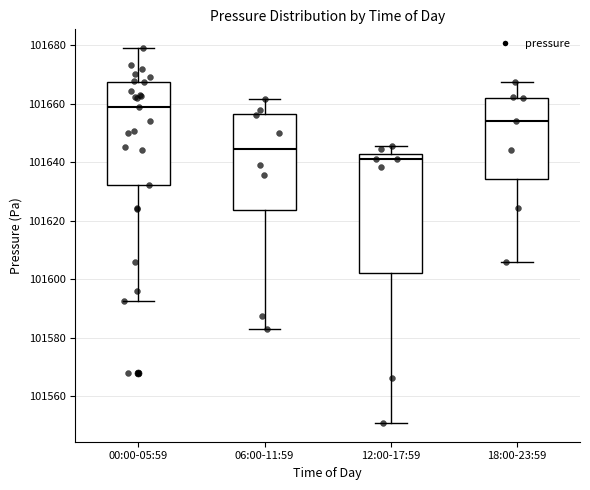

Which box's median line is the lowest?

12:00-17:59